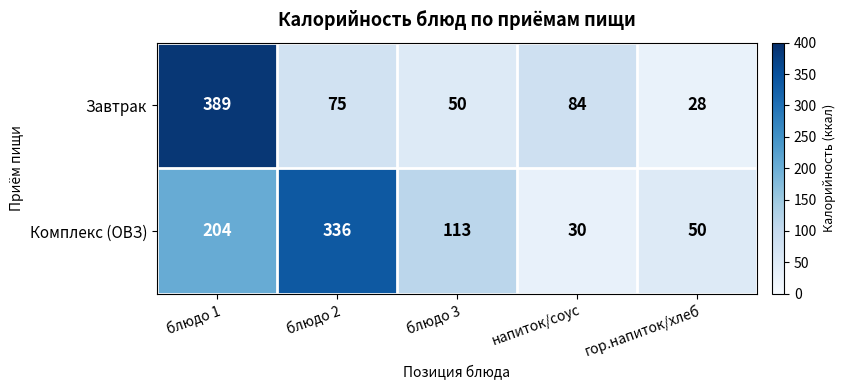

At which label is Комплекс (ОВЗ) closest to 183?

блюдо 1